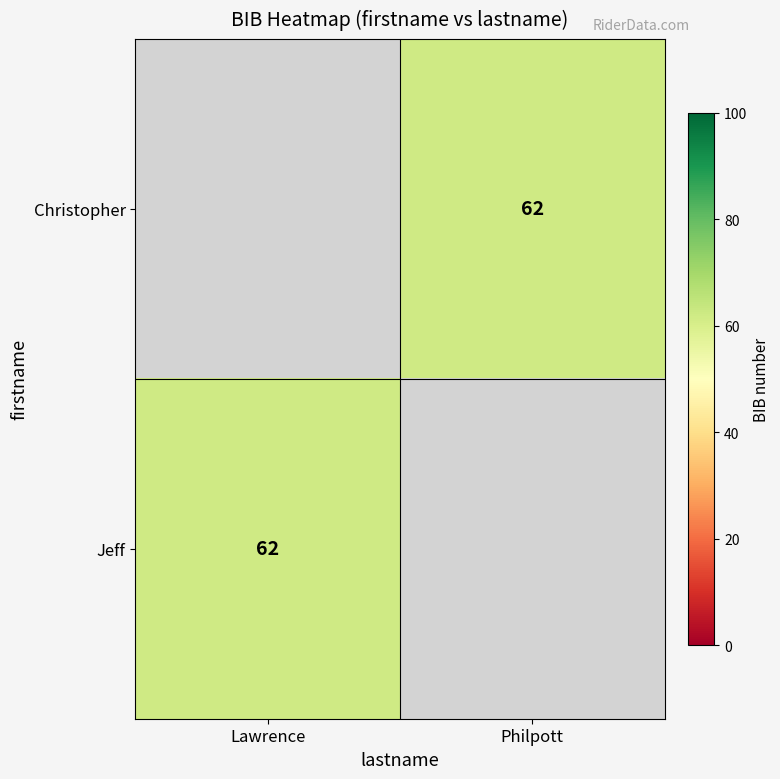

What is the approximate value of Jeff at Lawrence?

62.0